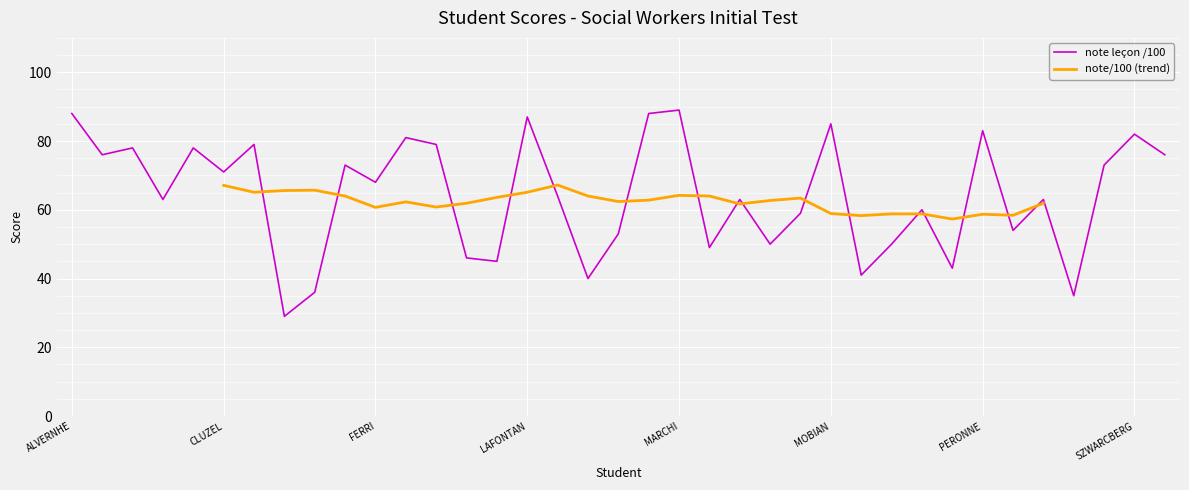

How many data points are above 64?

18